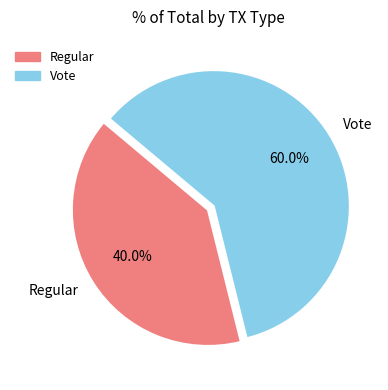

What percentage is the Regular slice, to the nearest percent?

40%